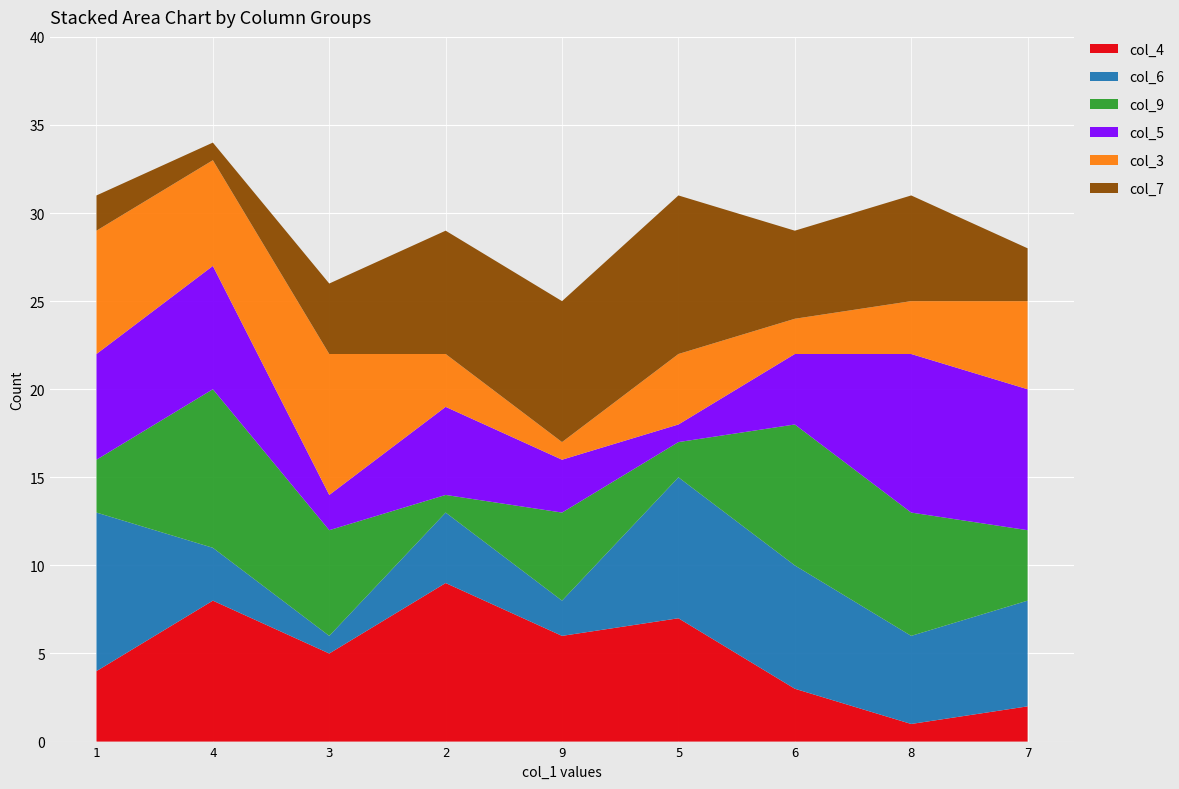

Reading left to right, transcribe all the data shown in this chart.

col_4: 1=4	4=8	3=5	2=9	9=6	5=7	6=3	8=1	7=2
col_6: 1=9	4=3	3=1	2=4	9=2	5=8	6=7	8=5	7=6
col_9: 1=3	4=9	3=6	2=1	9=5	5=2	6=8	8=7	7=4
col_5: 1=6	4=7	3=2	2=5	9=3	5=1	6=4	8=9	7=8
col_3: 1=7	4=6	3=8	2=3	9=1	5=4	6=2	8=3	7=5
col_7: 1=2	4=1	3=4	2=7	9=8	5=9	6=5	8=6	7=3